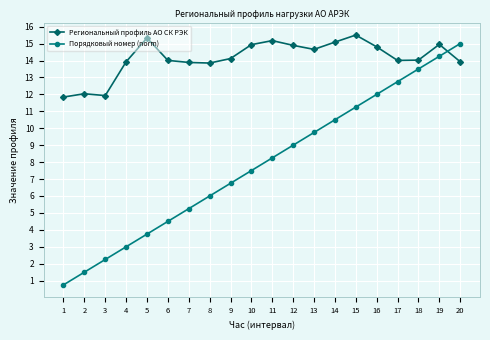

Is it true that Порядковый номер (norm) equals 5.3 at 16?

False